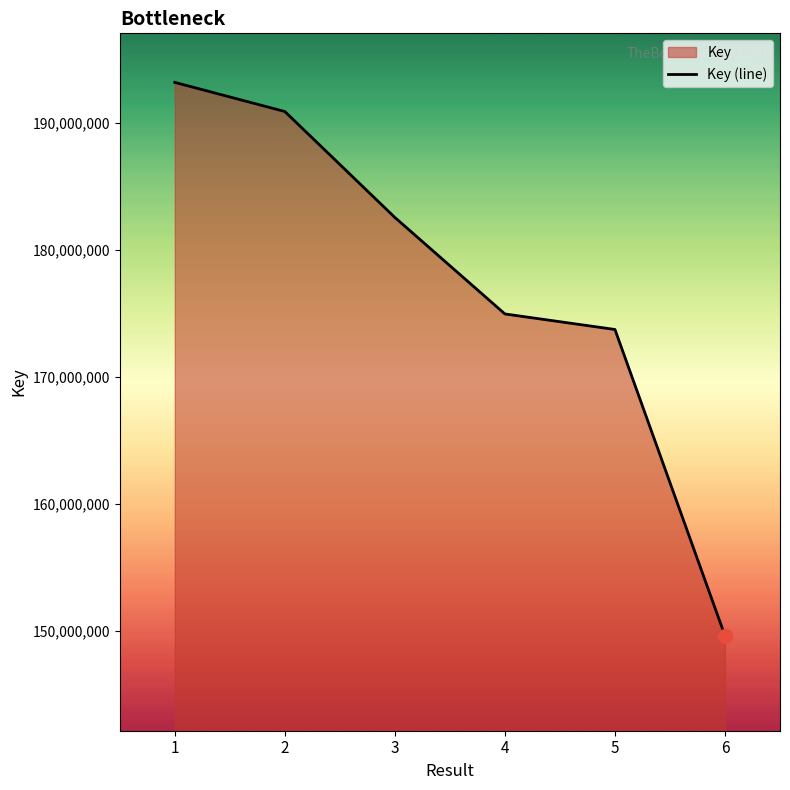

What is the value of the 4th point from the left?

174967324